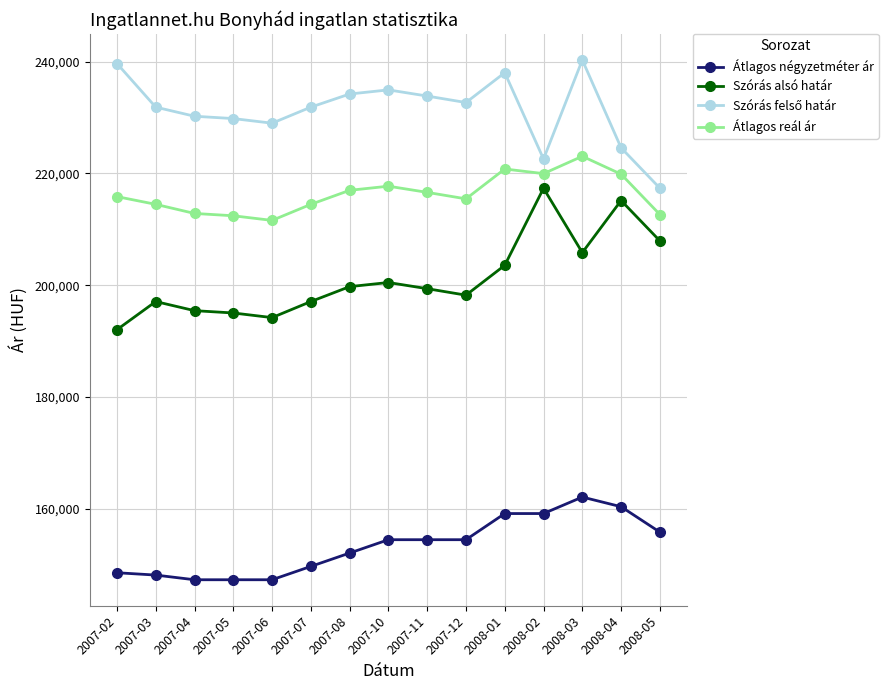

What is the difference between the highest and lowest values at 2007-07?

82134